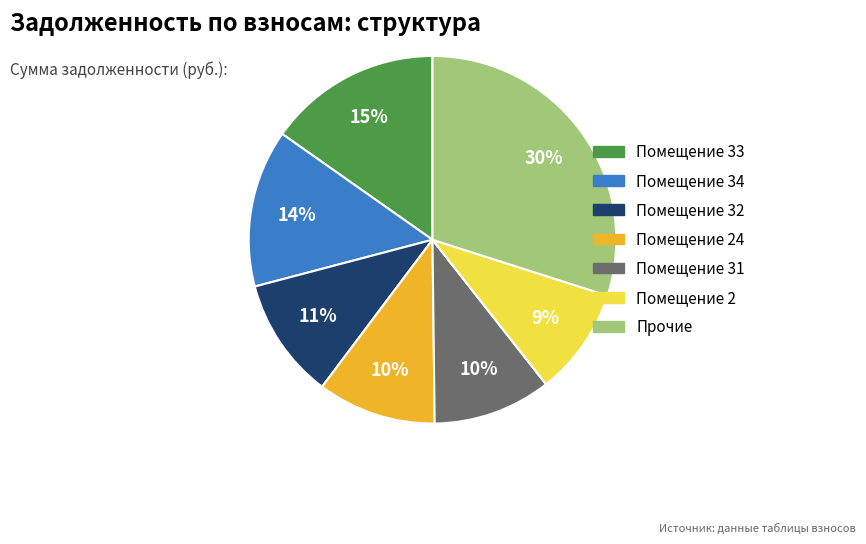

Count the number of slices in the pie.

7